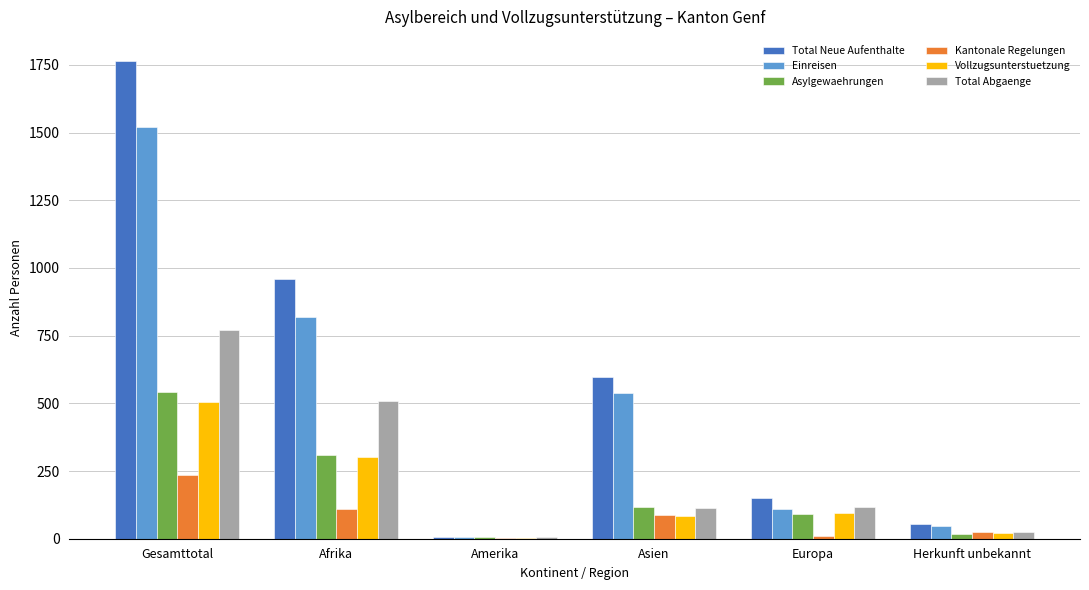

How many groups of bars are there?

6